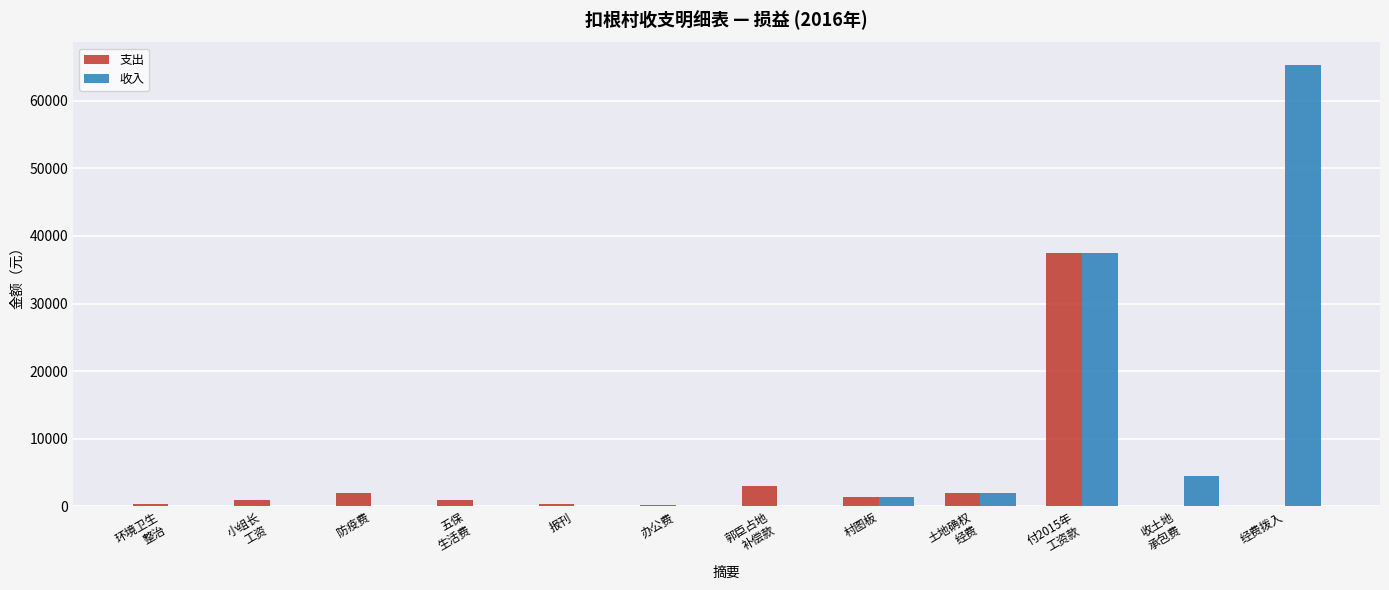

Is it true that 支出 equals 2000 at 防疫费?

True